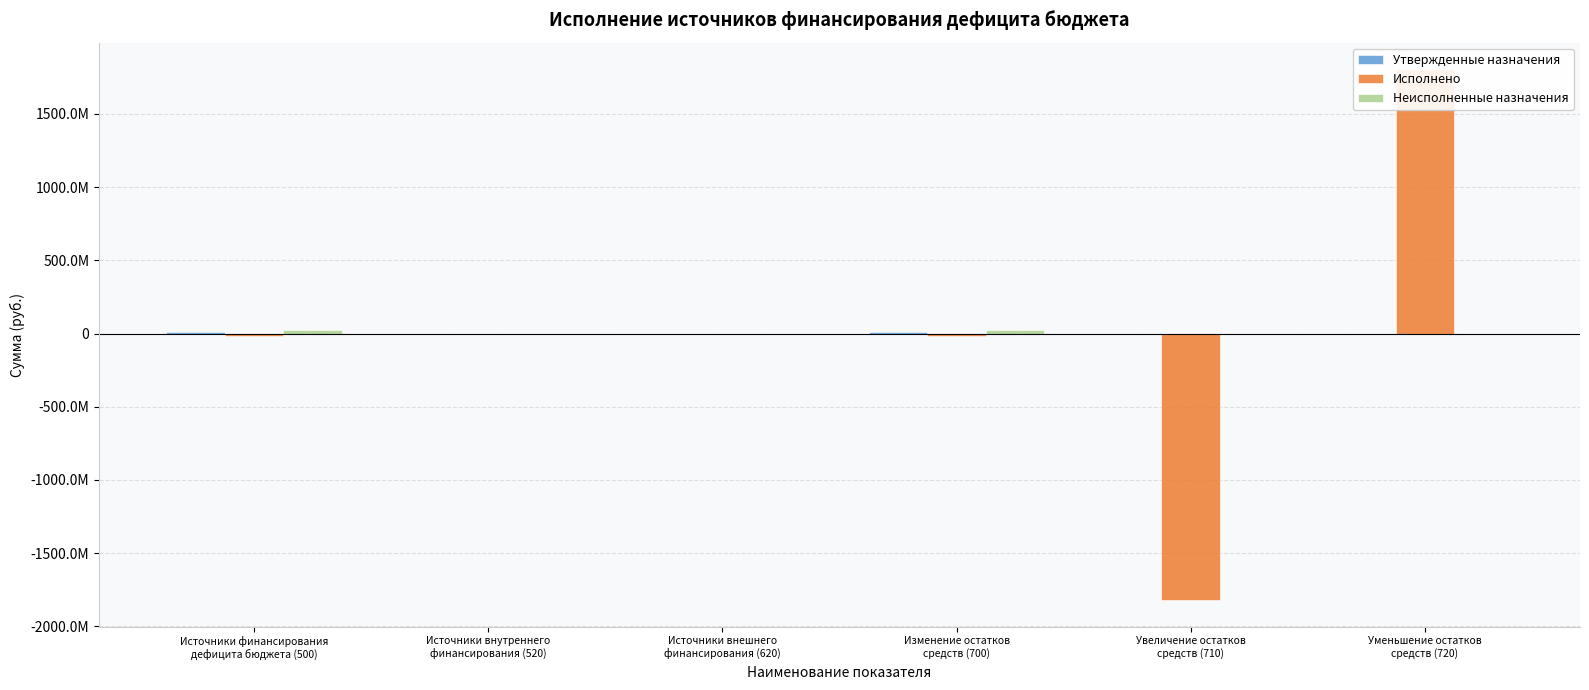

What position from the left is Источники финансирования
дефицита бюджета (500)?

1